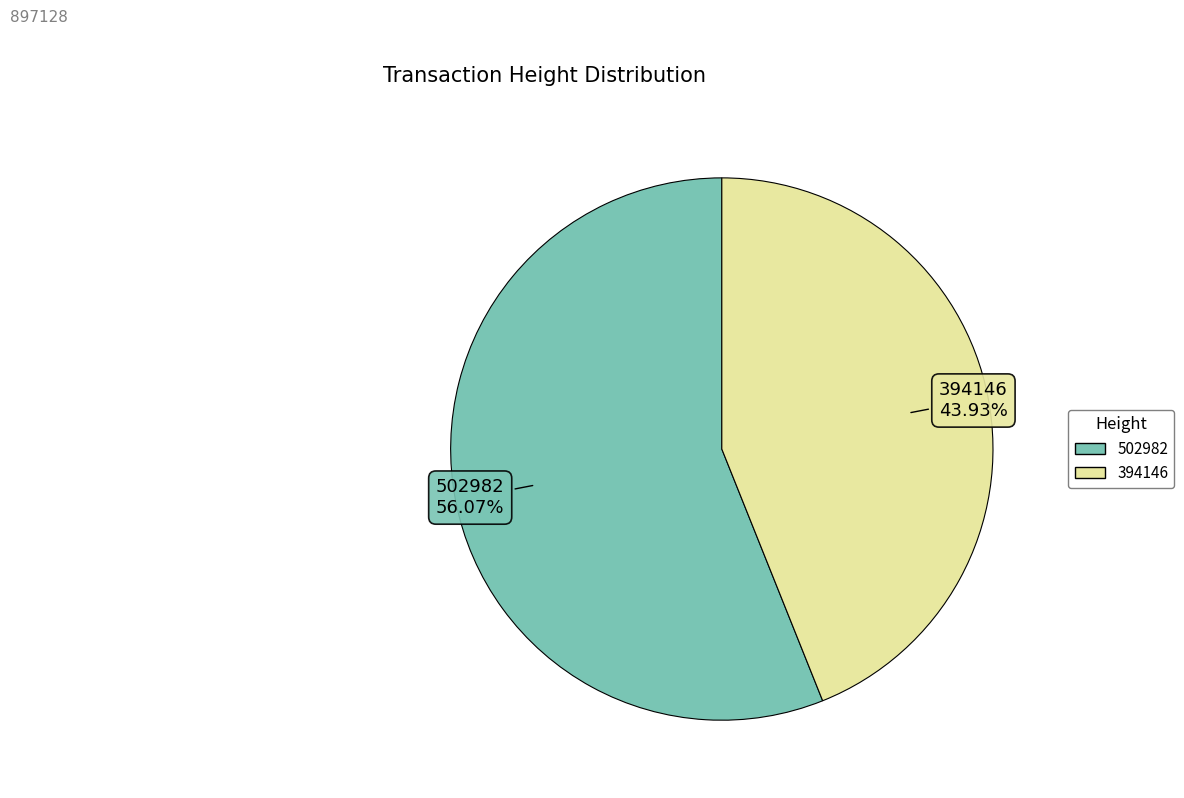

Which slice is the largest?

502982